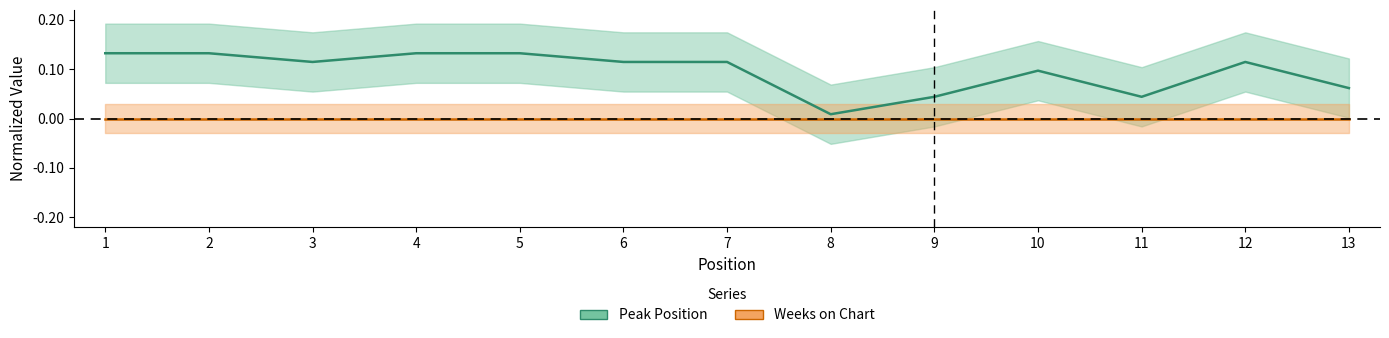

Reading left to right, what are all the values shown in this chart?

0.1	0.1	0.1	0.1	0.1	0.1	0.1	0.0	0.0	0.1	0.0	0.1	0.1